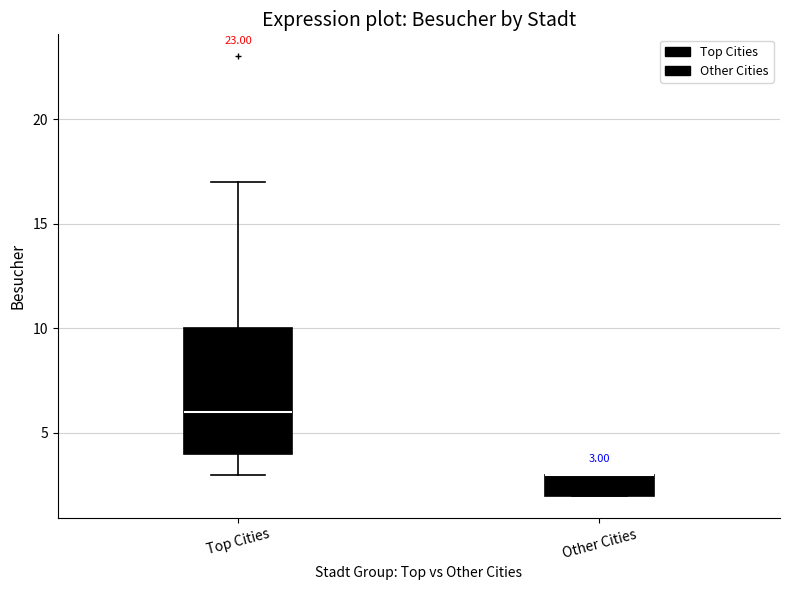

Comparing the boxes themselves (not the whiskers), which one is the tallest?

Top Cities